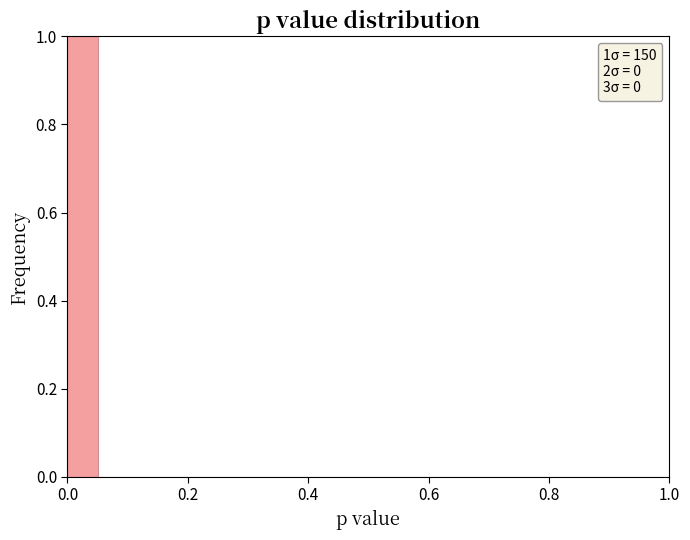

Read against the x-axis, roughly where is the centre of the tallest bar?

0.02